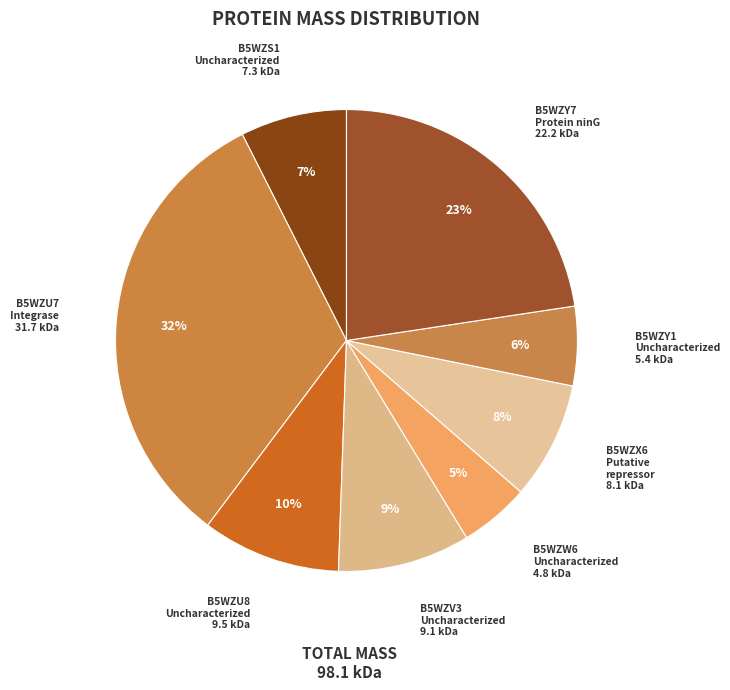

Does any single category account for the majority?

No